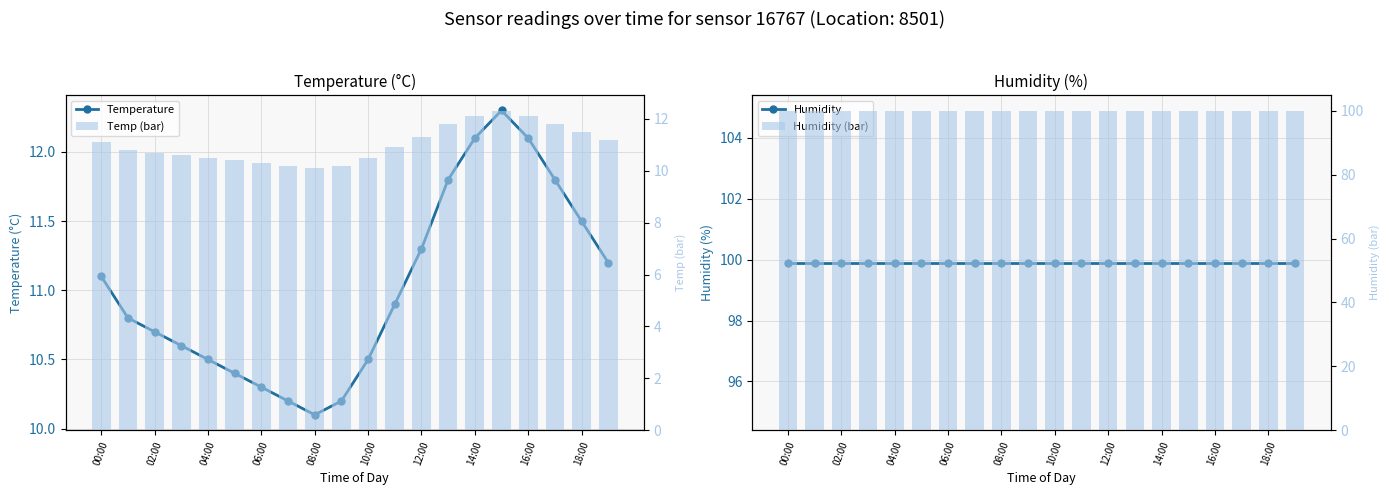

Which series has the widest spread of values?

Temperature